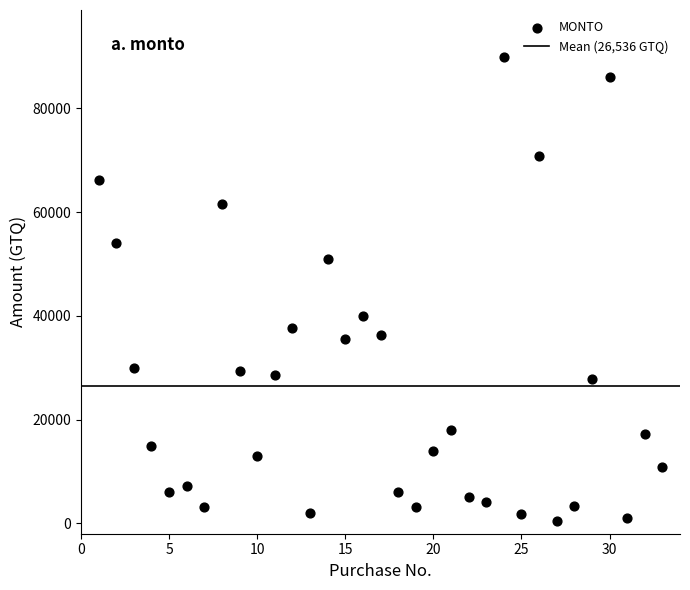

What is the range of Y values (max minus min)?

89511.8